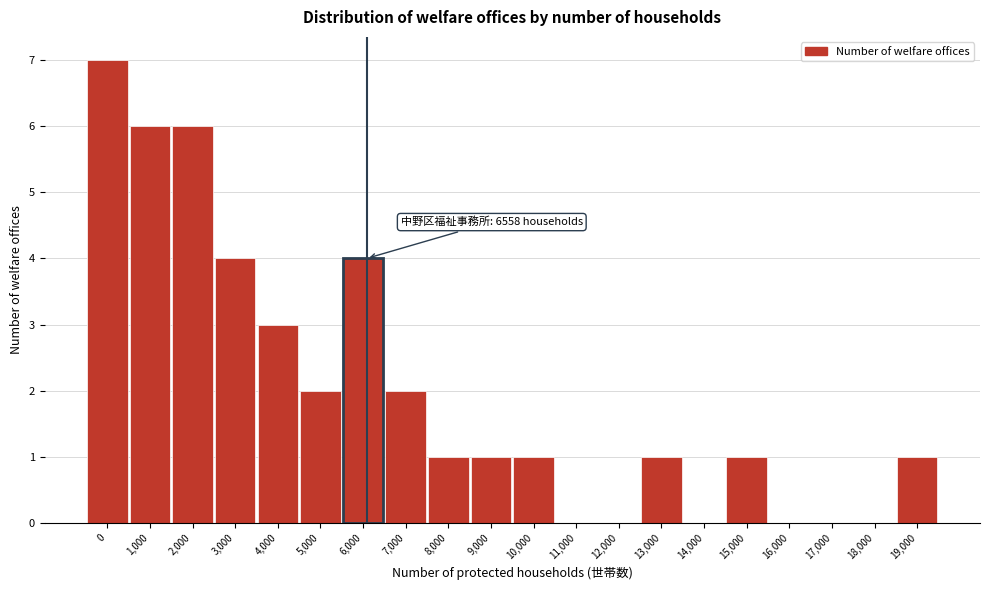

Reading right to left, extract all data points from this chart.

19,000=1	18,000=0	17,000=0	16,000=0	15,000=1	14,000=0	13,000=1	12,000=0	11,000=0	10,000=1	9,000=1	8,000=1	7,000=2	6,000=4	5,000=2	4,000=3	3,000=4	2,000=6	1,000=6	0=7